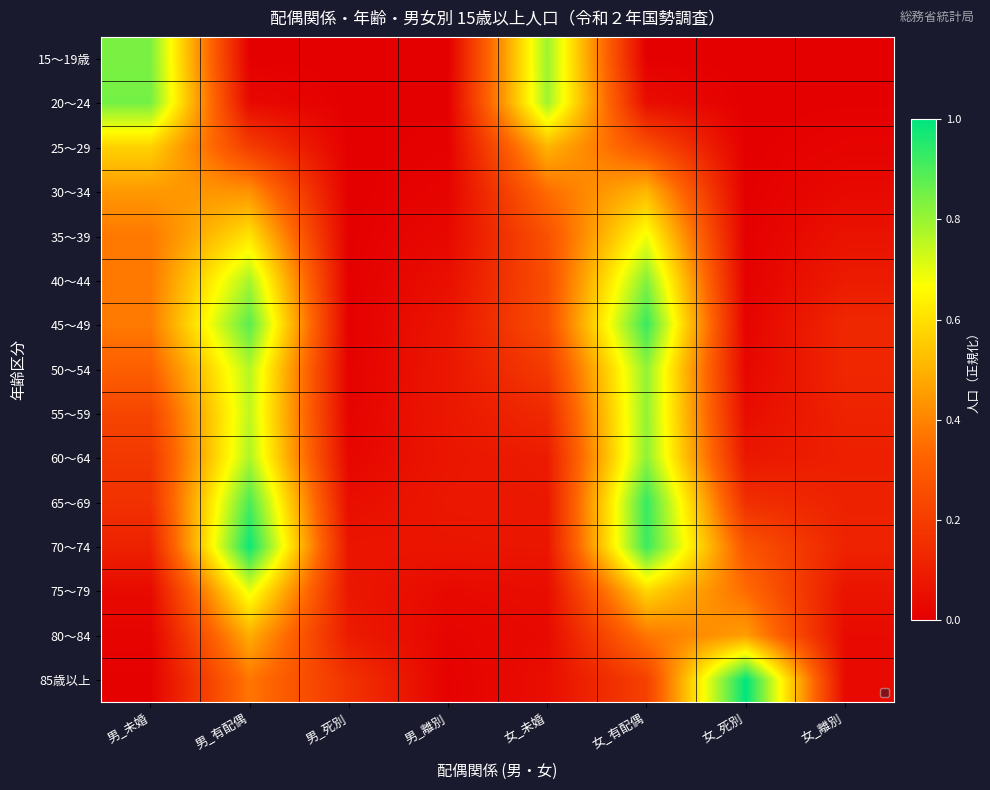

Which series has the largest range (max minus min)?

85歳以上